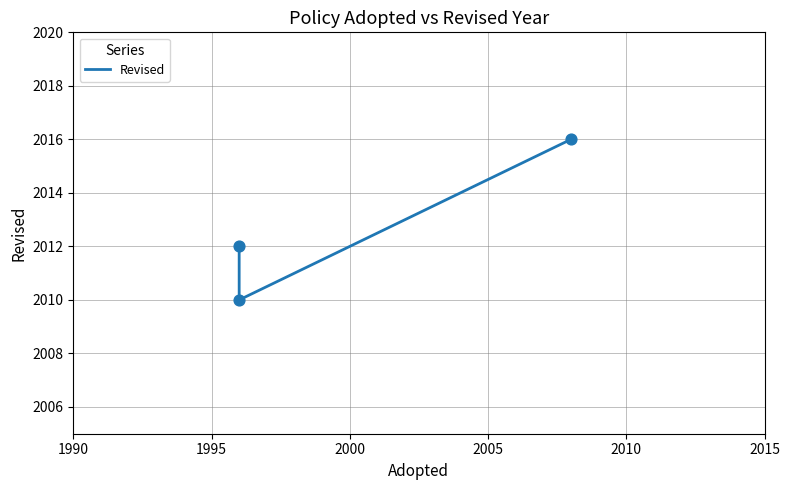

Which has a higher value, 1995 or 1990?

1990